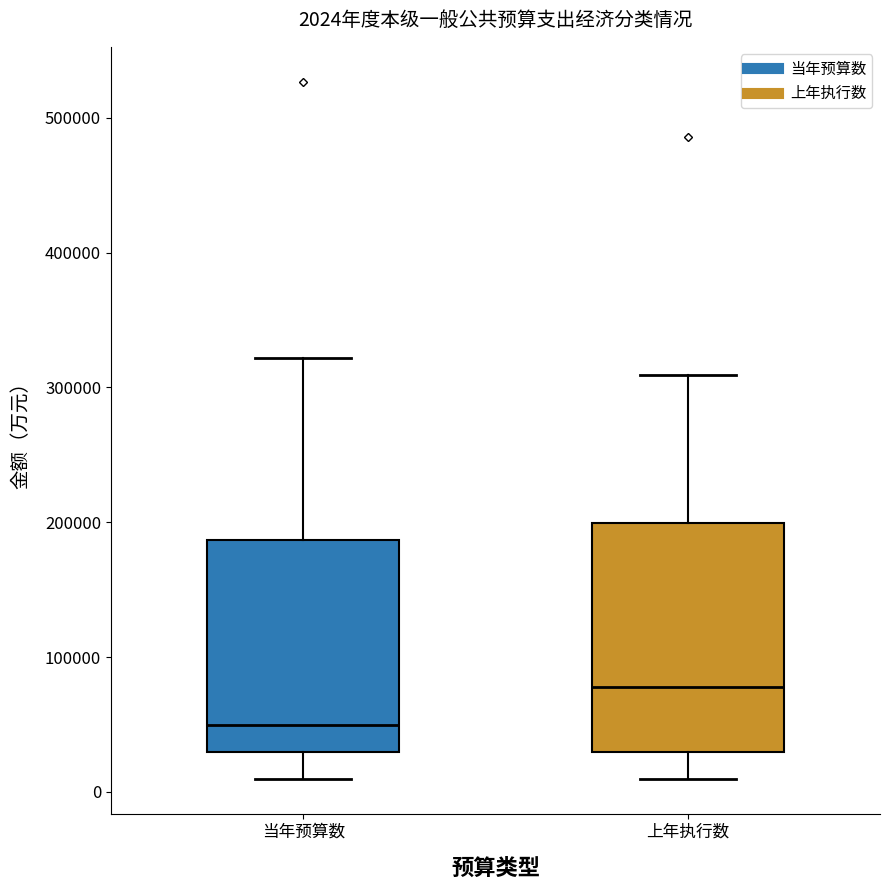

Which box is the tallest, from its lower edge to its upper edge?

上年执行数